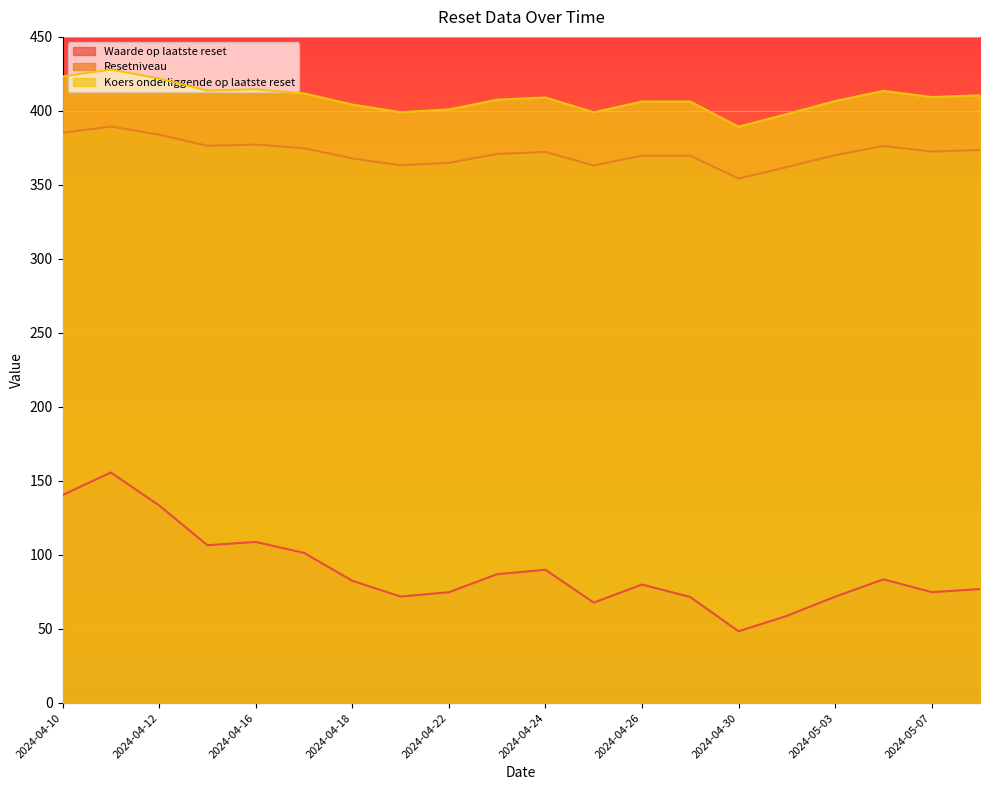

In Koers onderliggende op laatste reset, how many points are lower than both neighbors (excluding endpoints)?

5